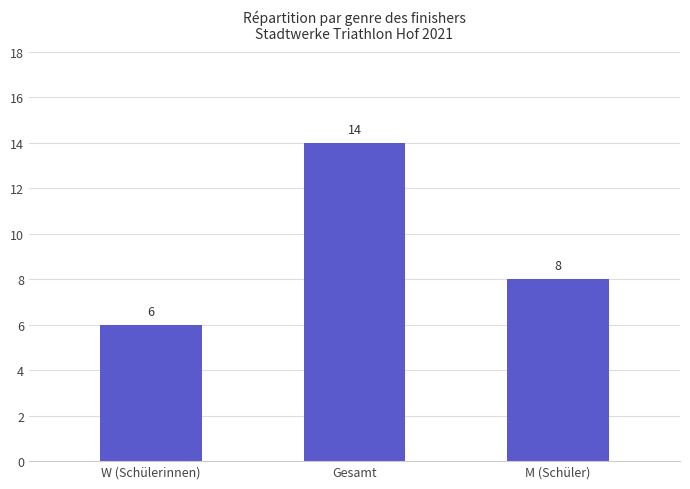

What is the minimum value shown in the chart?

6